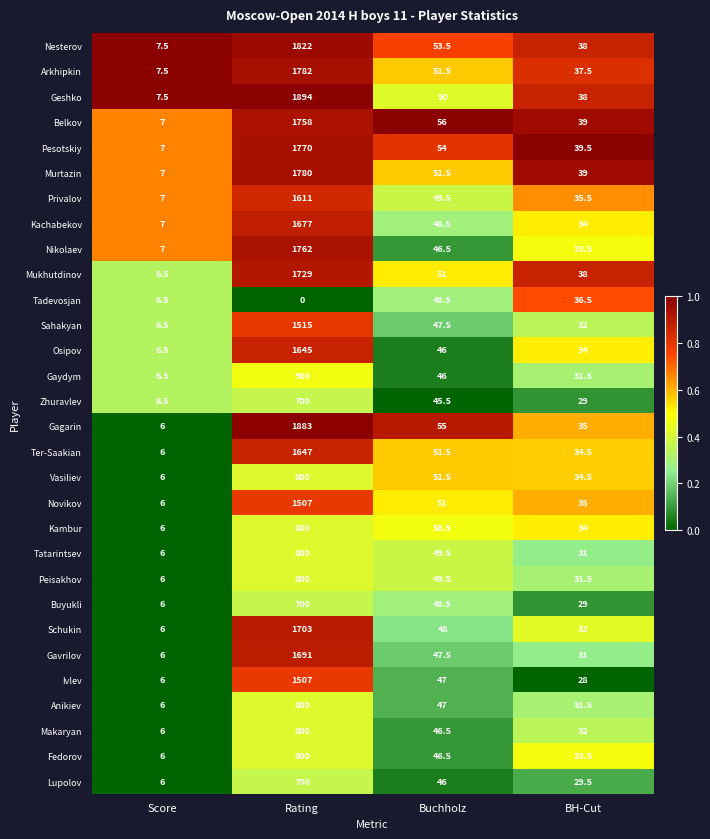

Where is Kambur nearest to the value 403?

Buchholz